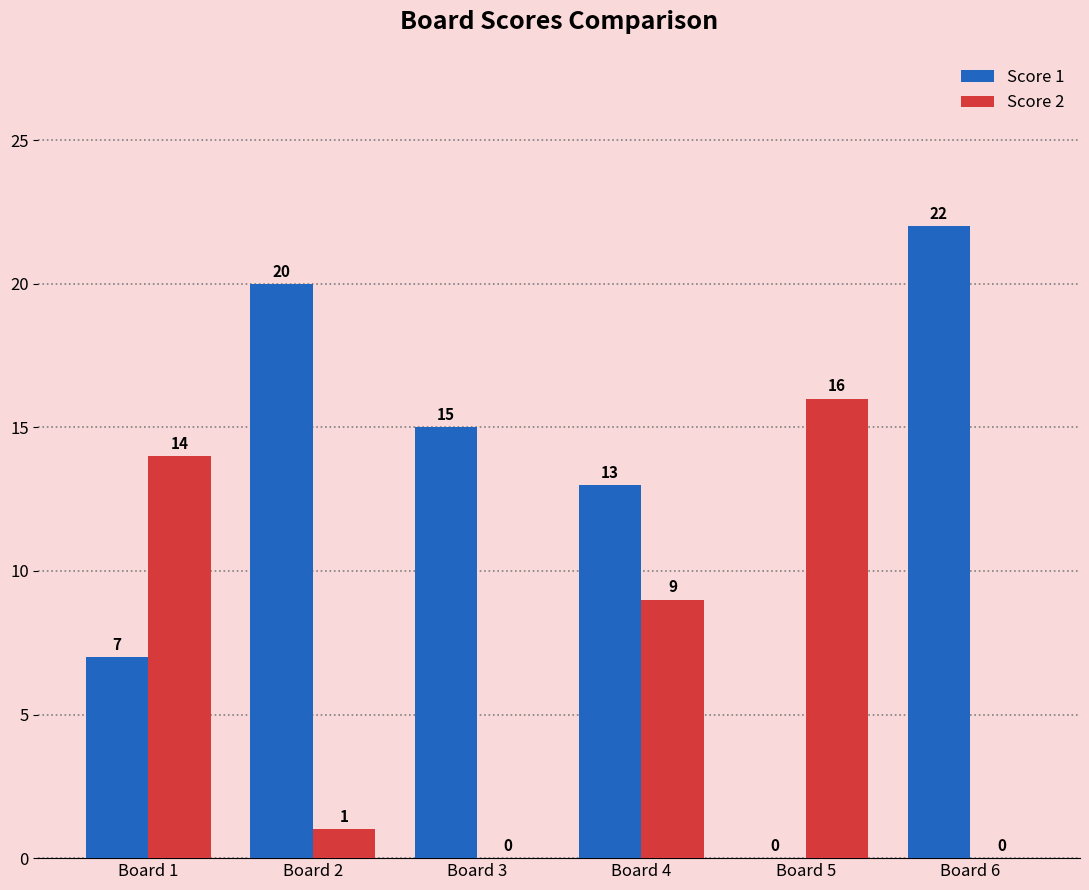

At which label does Score 1 reach its peak?

Board 6